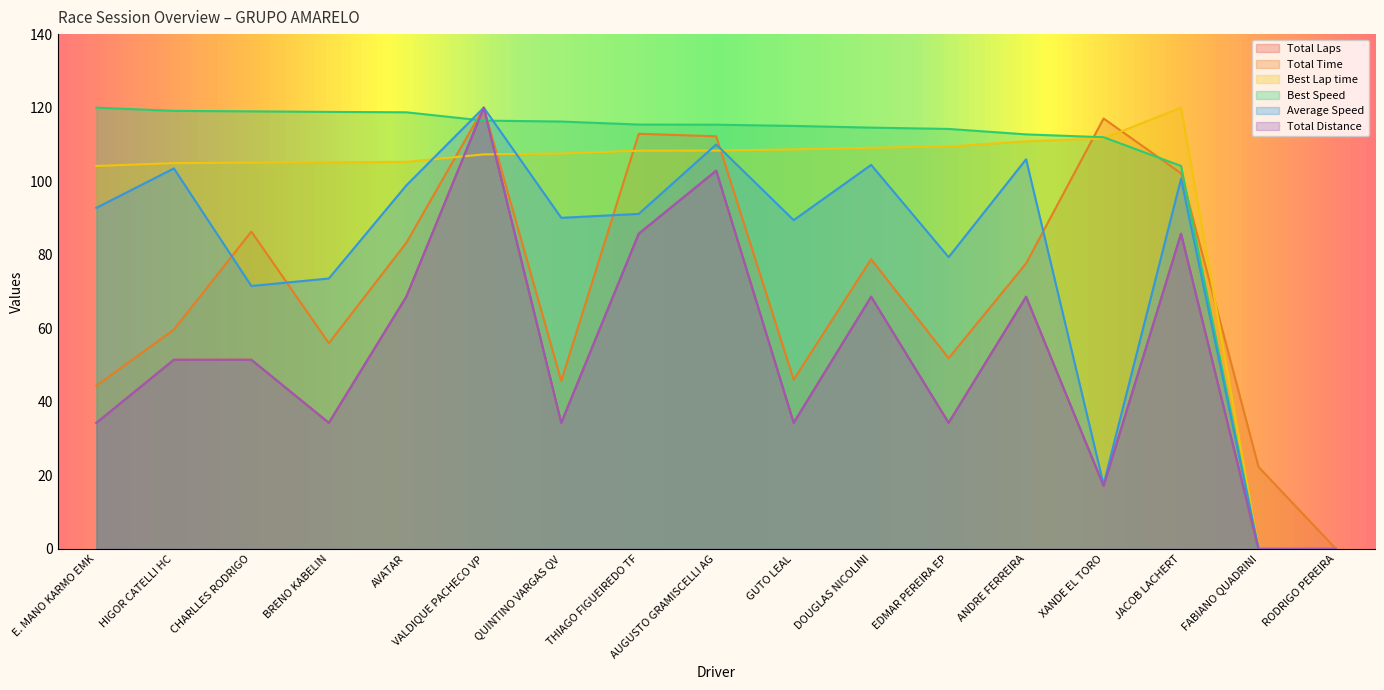

True or false: Total Laps has a value of 61.4 at GUTO LEAL.

False